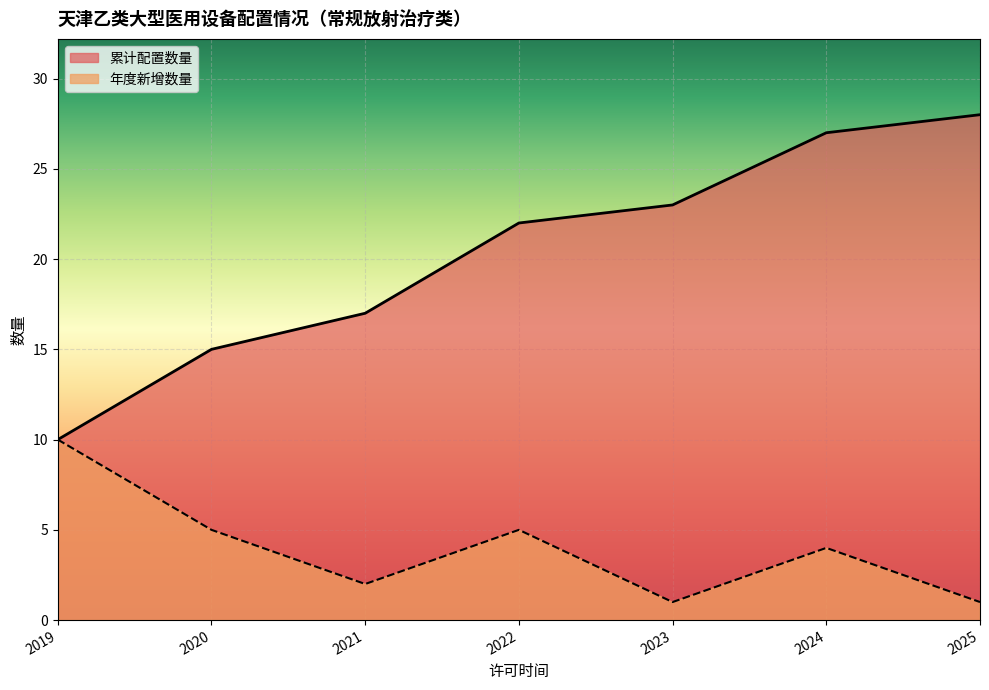

True or false: 累计配置数量 and 年度新增数量 intersect in this chart.

False